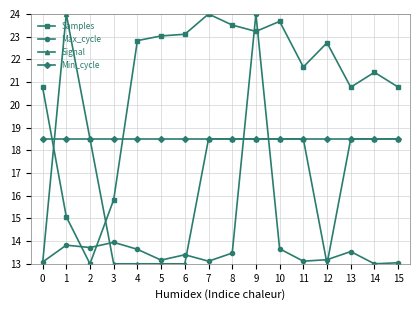

True or false: Signal and Samples cross at least once.

True